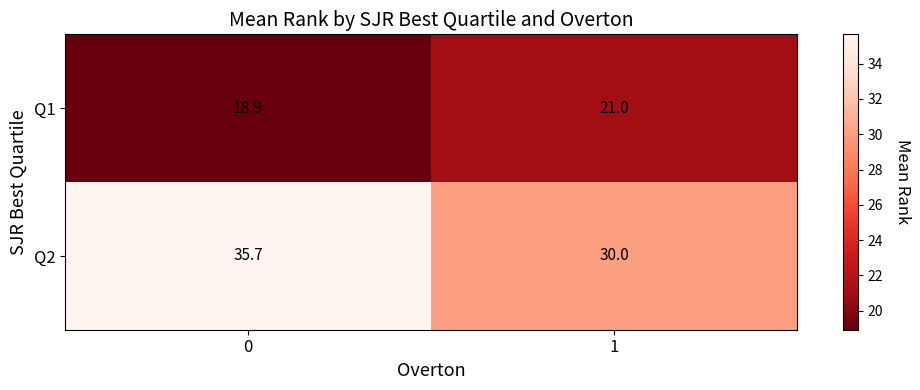

List the series in order of their peak value, lowest first.

Q1, Q2